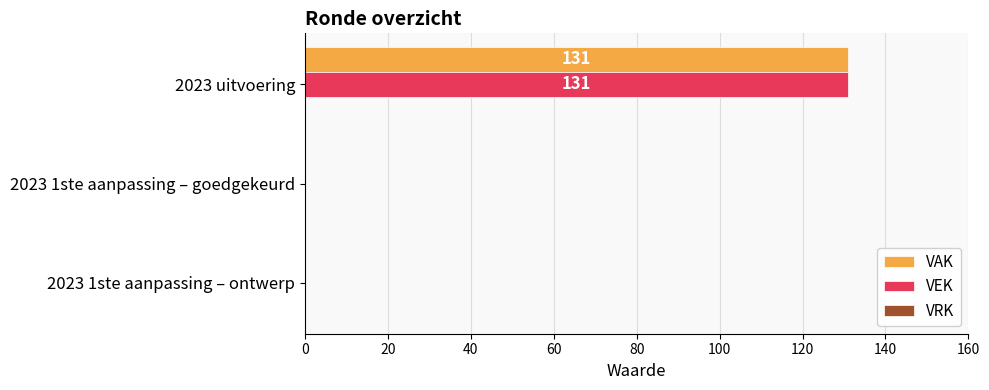

At which category is the sum across all series the highest?

2023 uitvoering